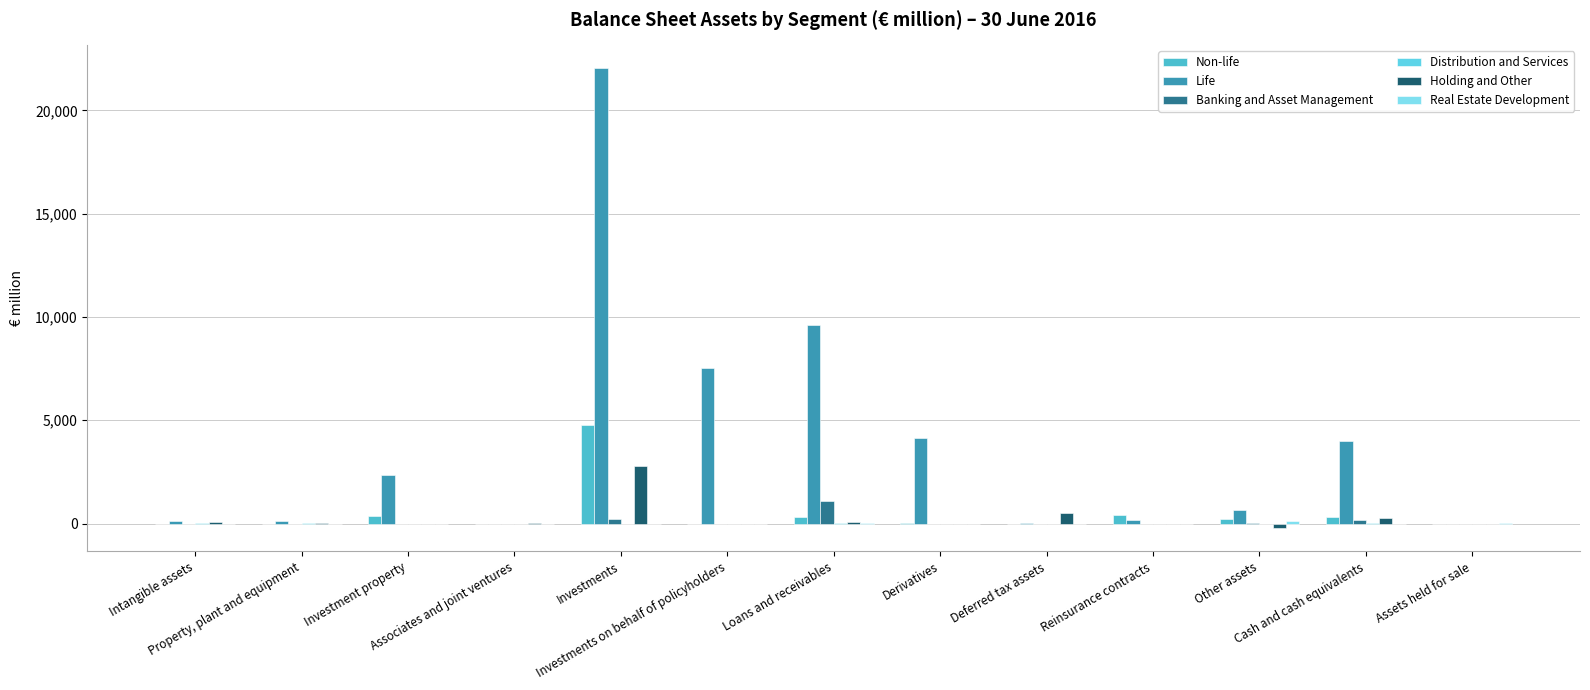

At which label does Non-life first exceed 7?

Investment property